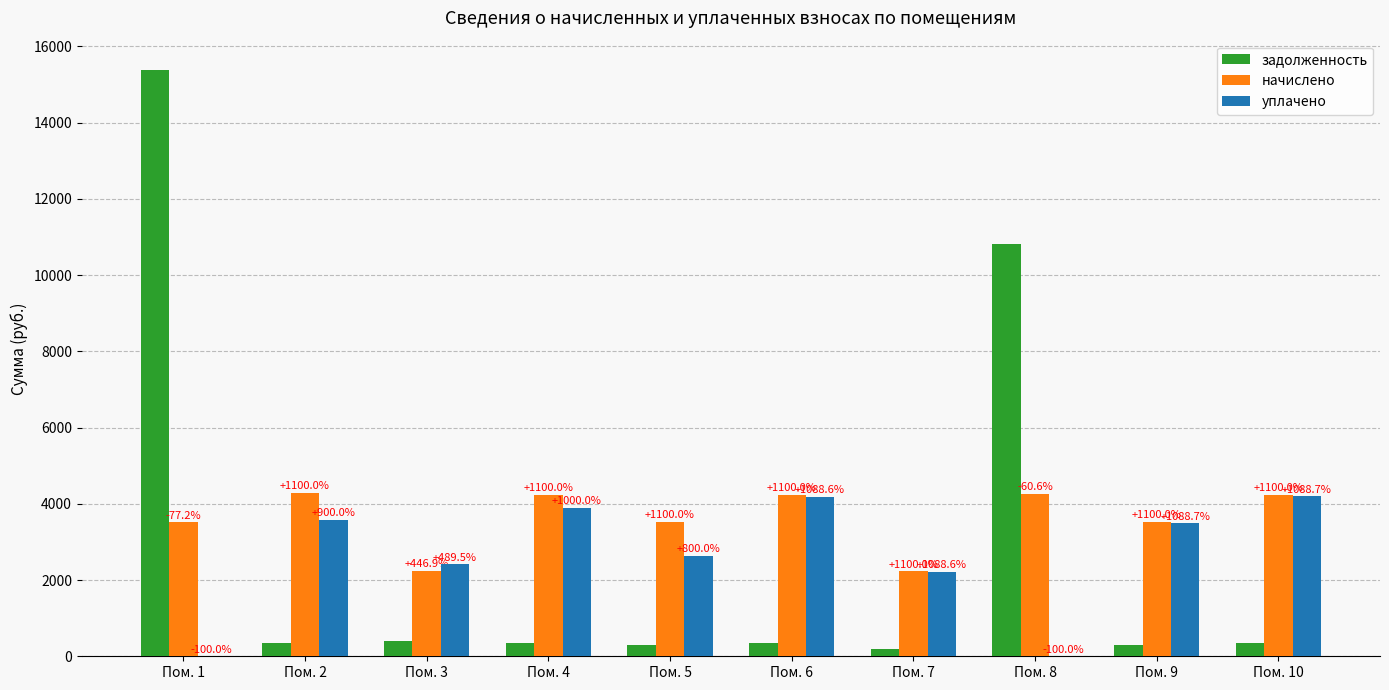

What is the difference between the maximum and minimum values in the задолженность series?

15195.2